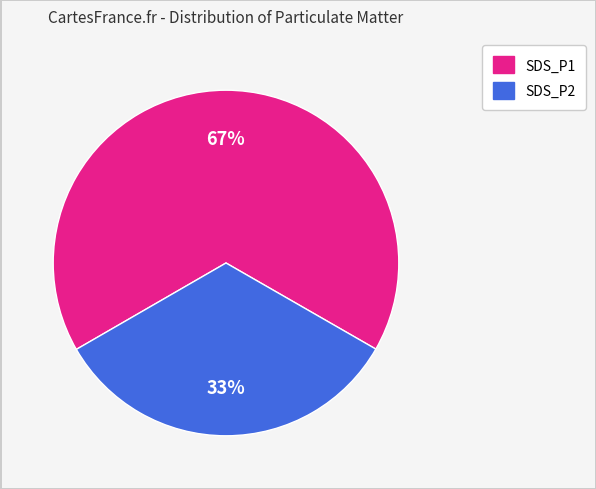

Which category has the biggest portion of the pie?

SDS_P1